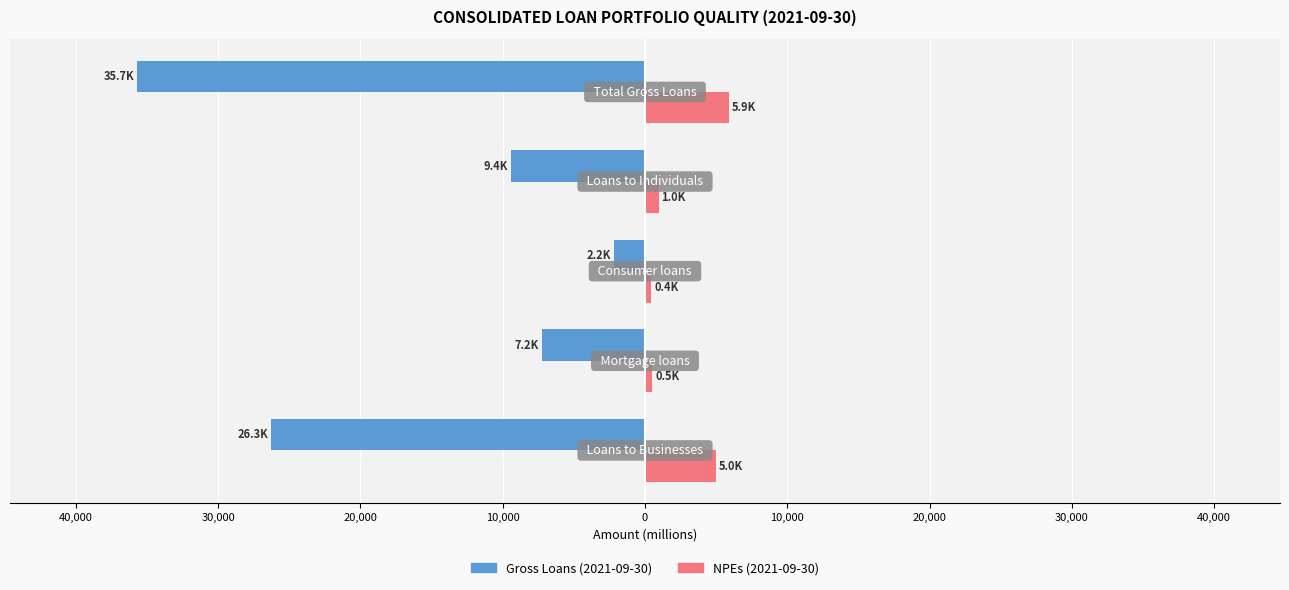

How many groups of bars are there?

5